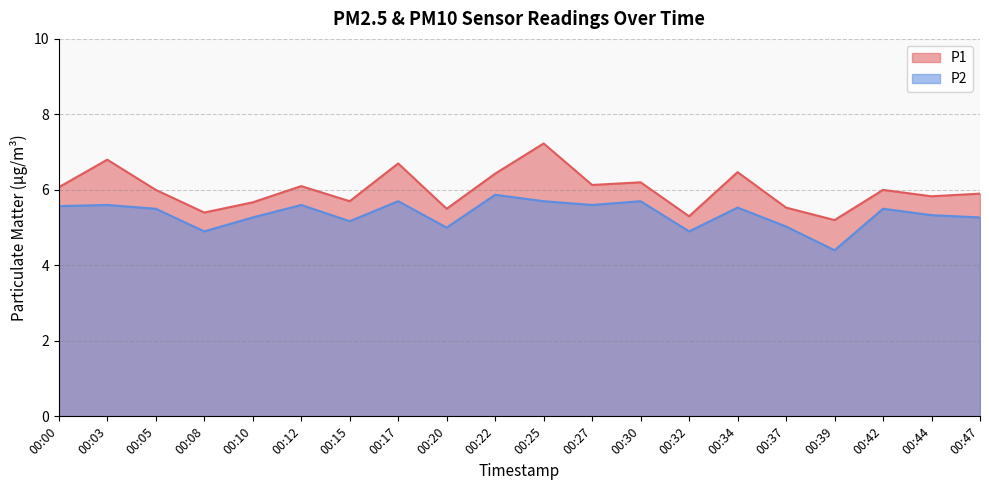

What is the highest value of the P1 series?

7.2